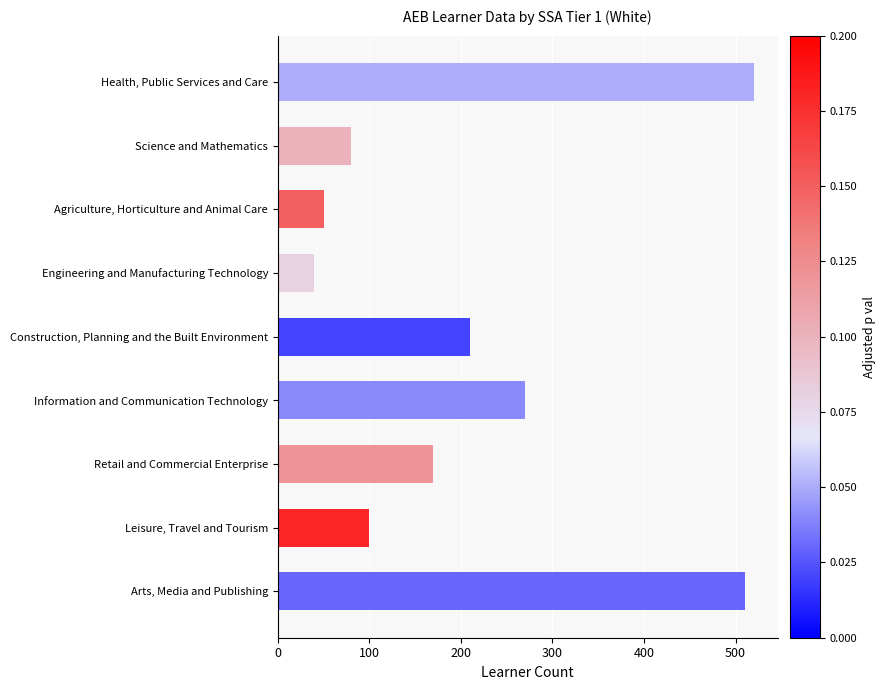

List the labels in order of value, smallest first.

Engineering and Manufacturing Technology, Agriculture, Horticulture and Animal Care, Science and Mathematics, Leisure, Travel and Tourism, Retail and Commercial Enterprise, Construction, Planning and the Built Environment, Information and Communication Technology, Arts, Media and Publishing, Health, Public Services and Care